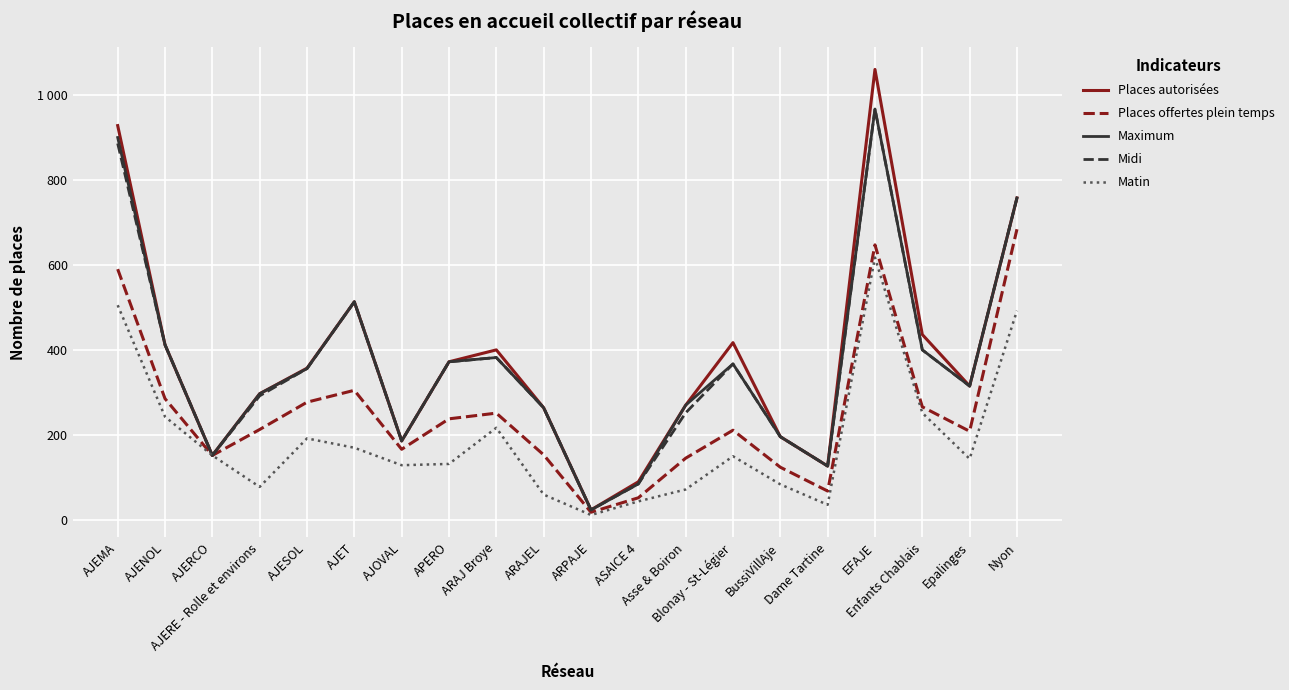

Does the chart have visible grid lines?

Yes